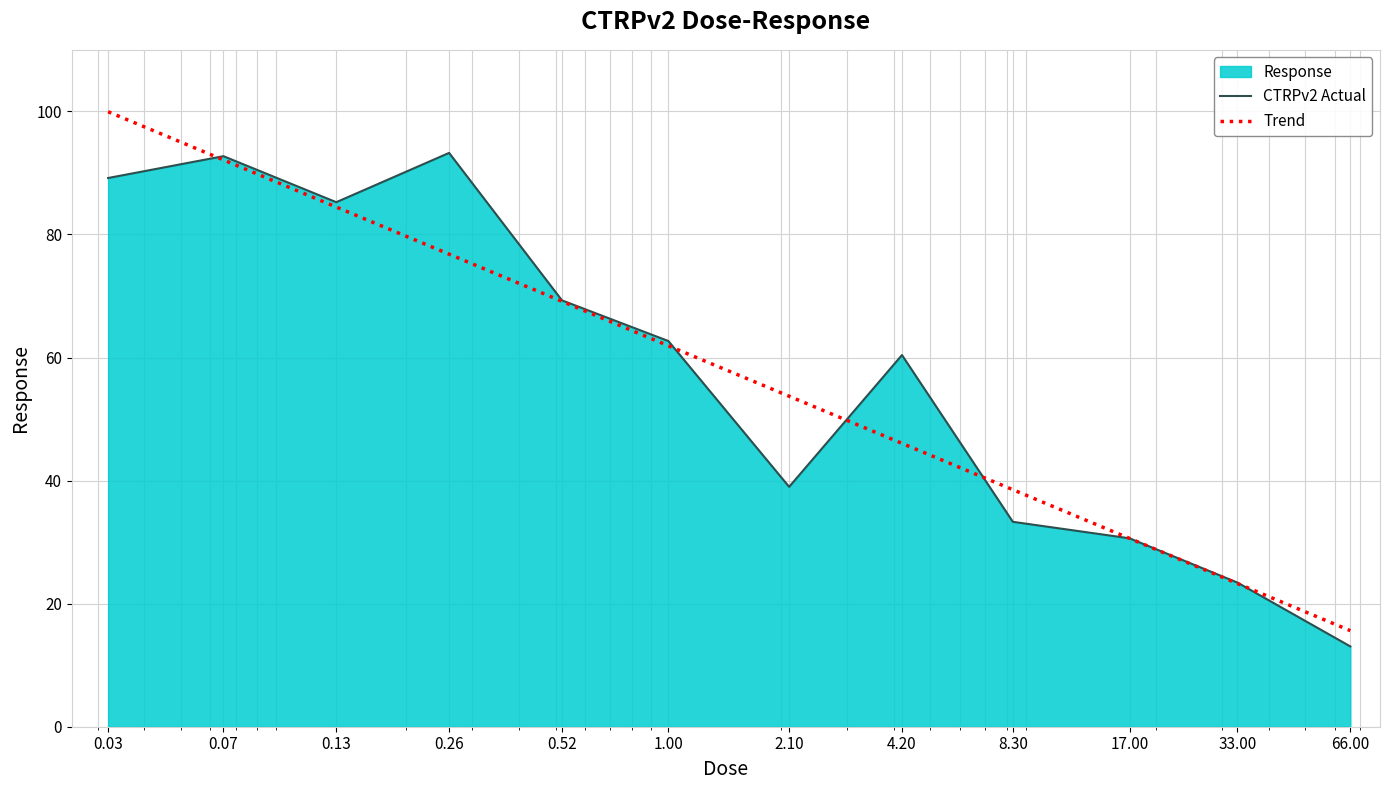

How many data points does each series have?

12